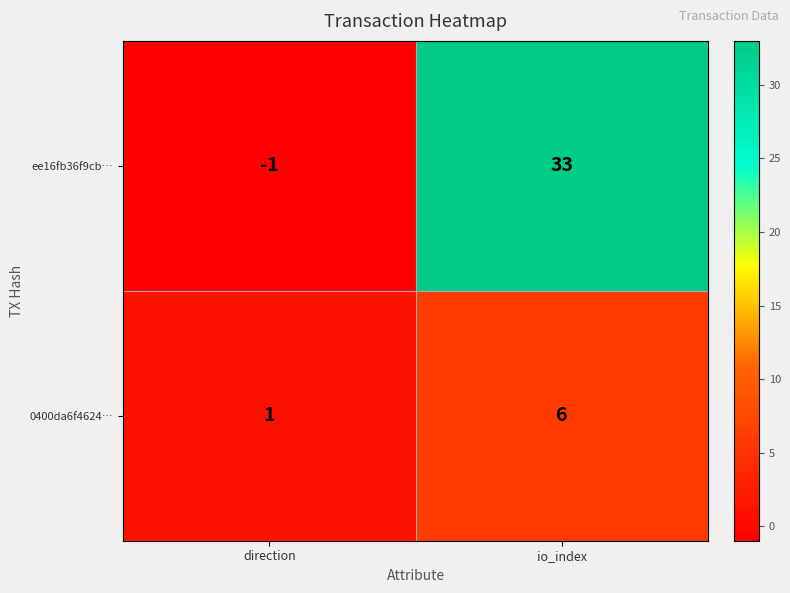

Which series changed the most between direction and io_index?

ee16fb36f9cb…